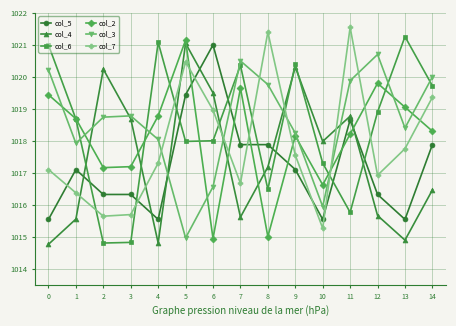

What is the difference between the maximum and minimum values in the col_4 series?

6.3